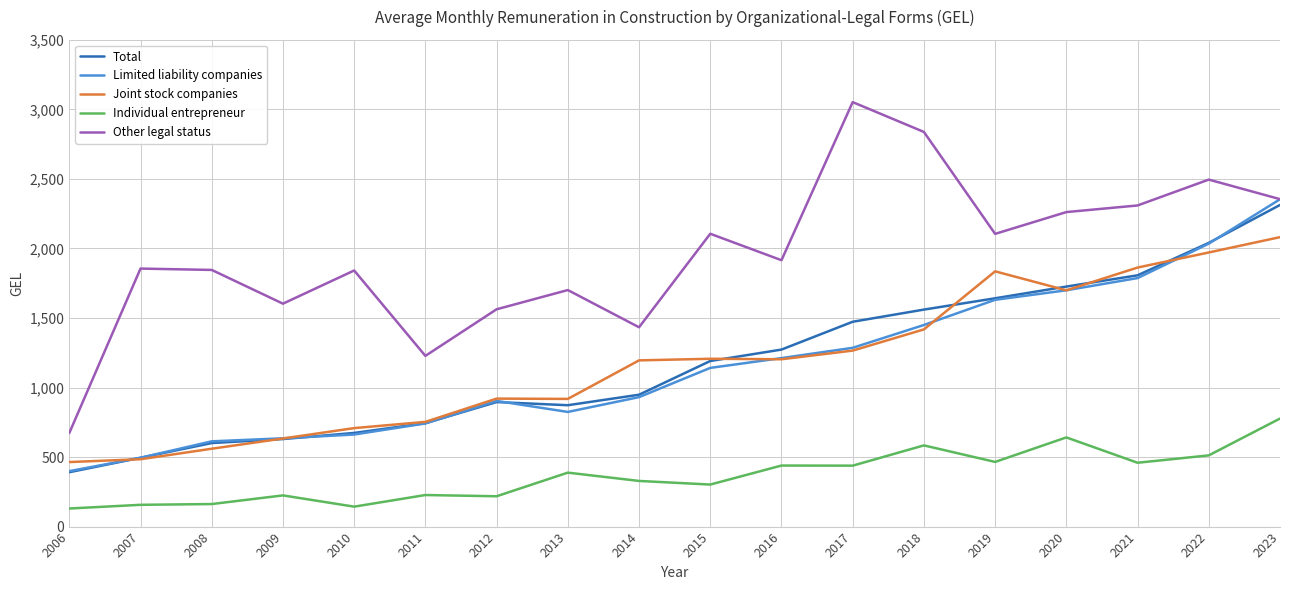

True or false: Limited liability companies and Individual entrepreneur intersect in this chart.

False